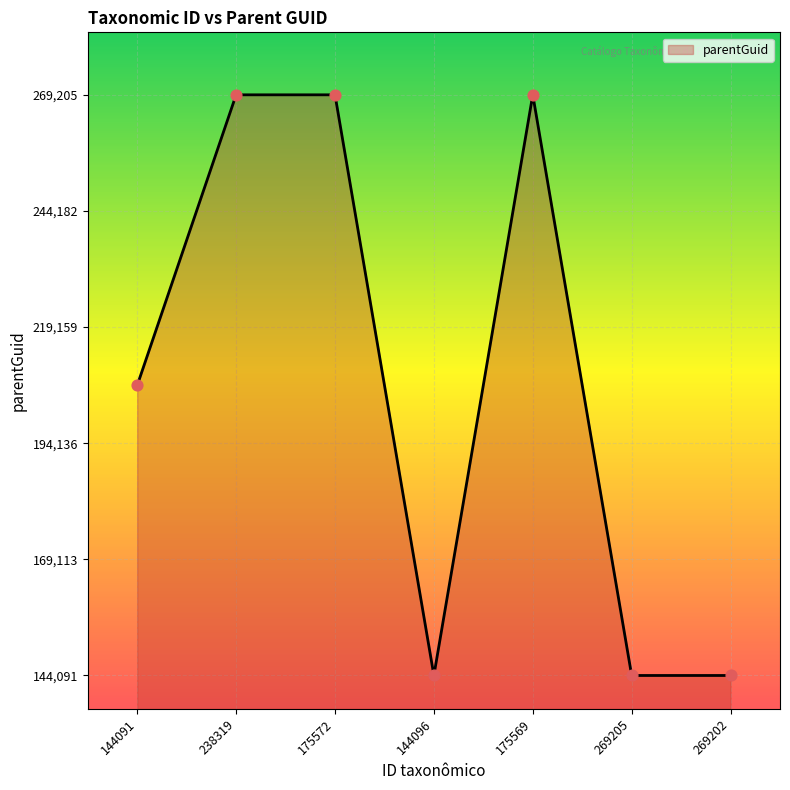

What is the change in value from 144091 to 175572?

+62601